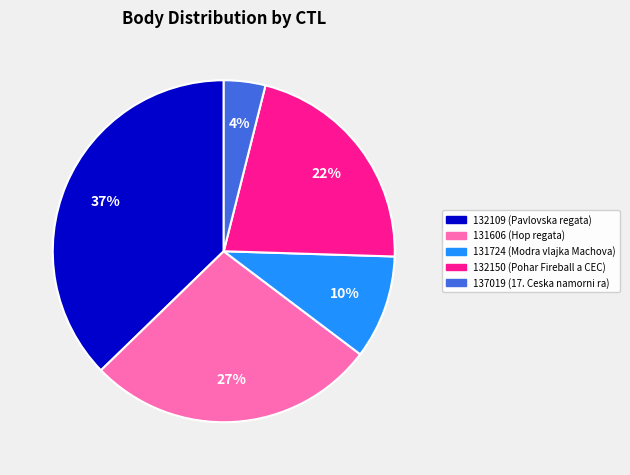

Is there any slice that represents more than half of the pie?

No